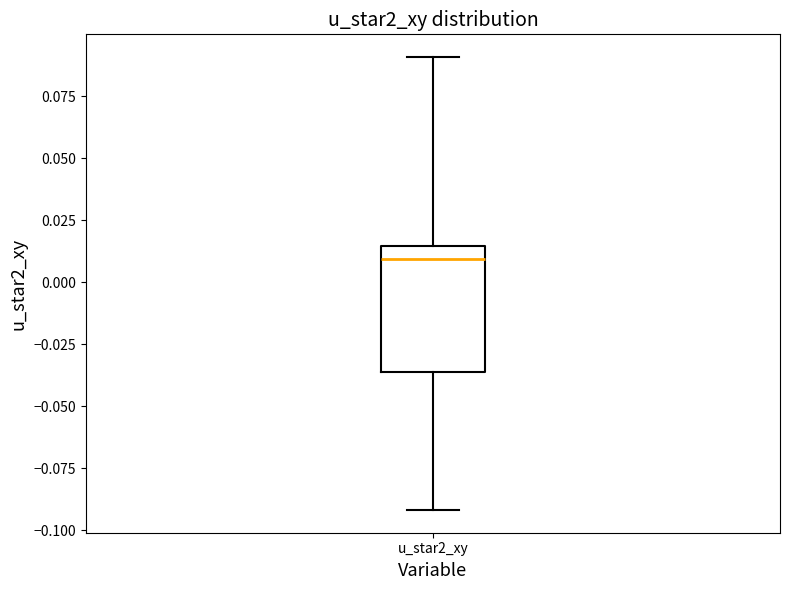

Transcribe this box plot: give where the median line is, the range the box spans, and where the two whiskers end, as read against the y-axis. The values are not printed on the chart, so give them approximately, as read against the axis.

median 0.010, box -0.035 to 0.015, whiskers -0.090 to 0.090